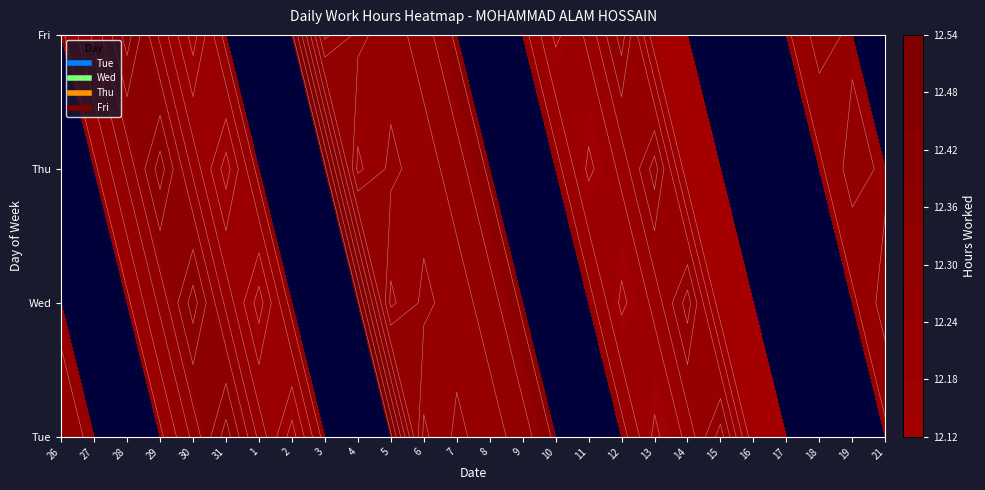

Count the number of data series in this chart.

4